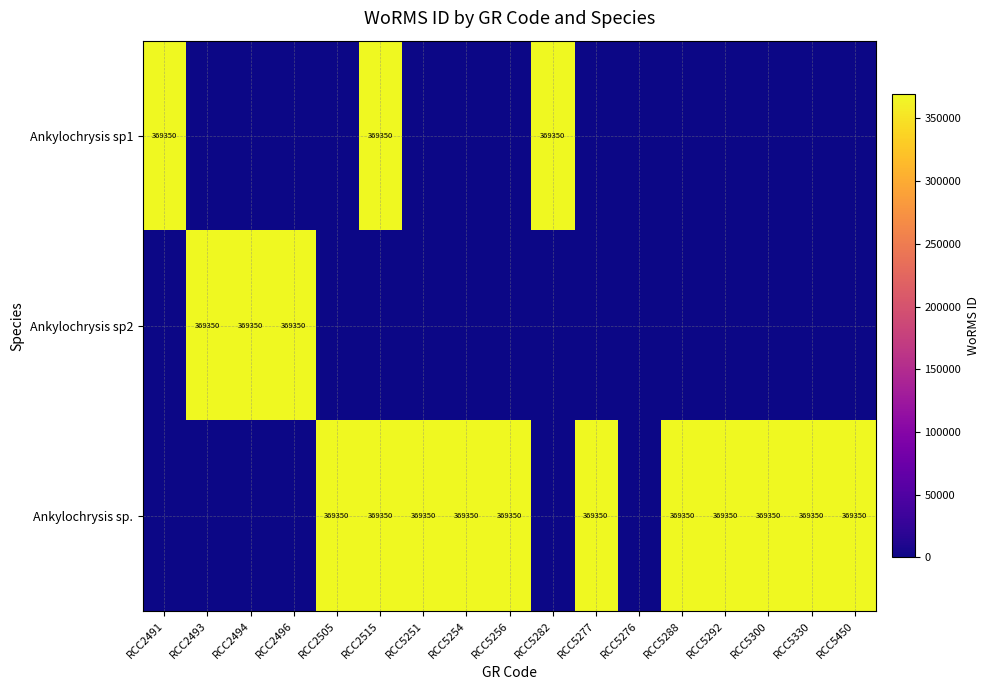

The value of Ankylochrysis sp. at RCC5251 is 133150. True or false?

False